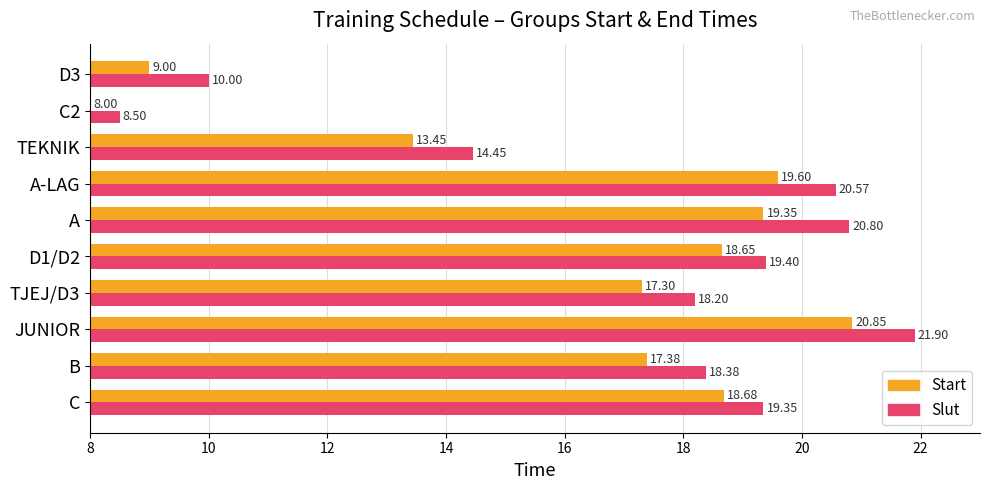

What is the difference between the maximum and minimum values in the Slut series?

13.4